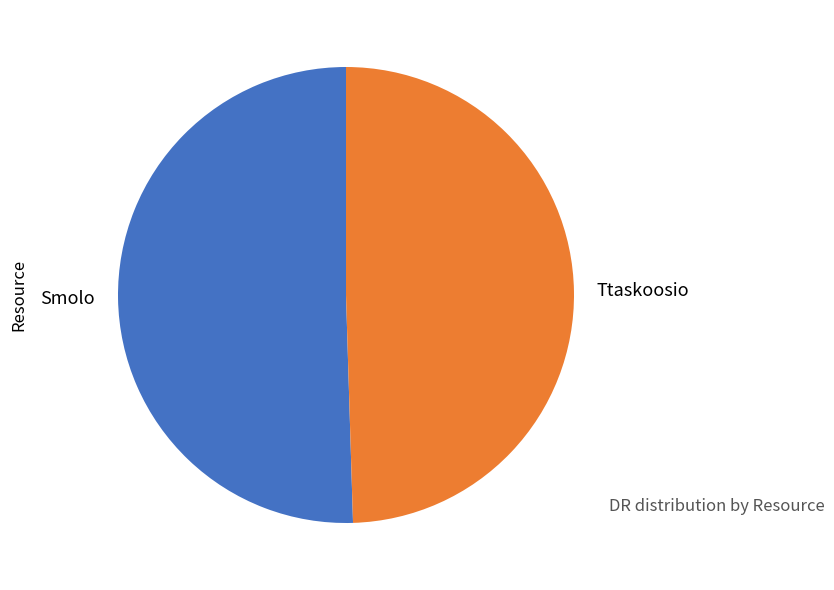

What is the largest slice in the pie chart?

Smolo